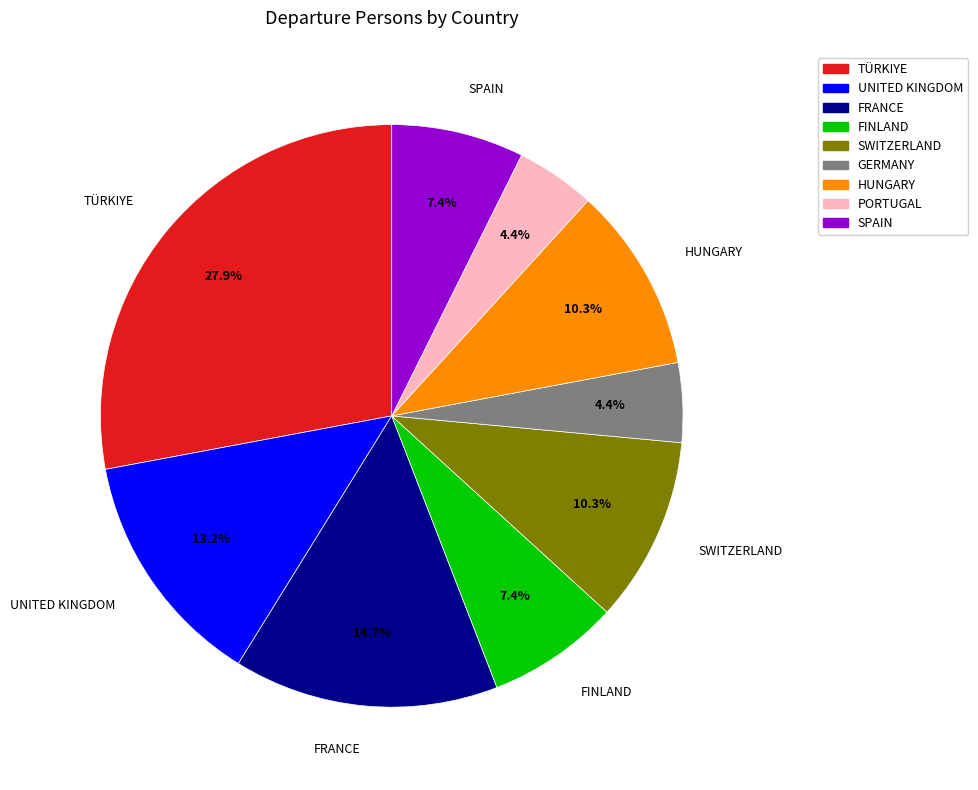

How many segments does this pie chart have?

9